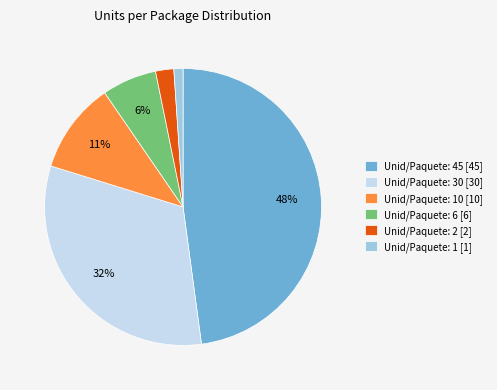

To the nearest percent, what portion does Unid/Paquete: 6 [6] represent?

6%